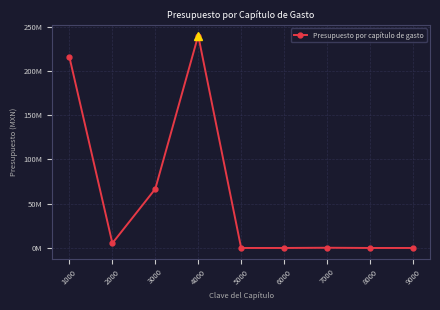

Which has a higher value, 9000 or 7000?

7000